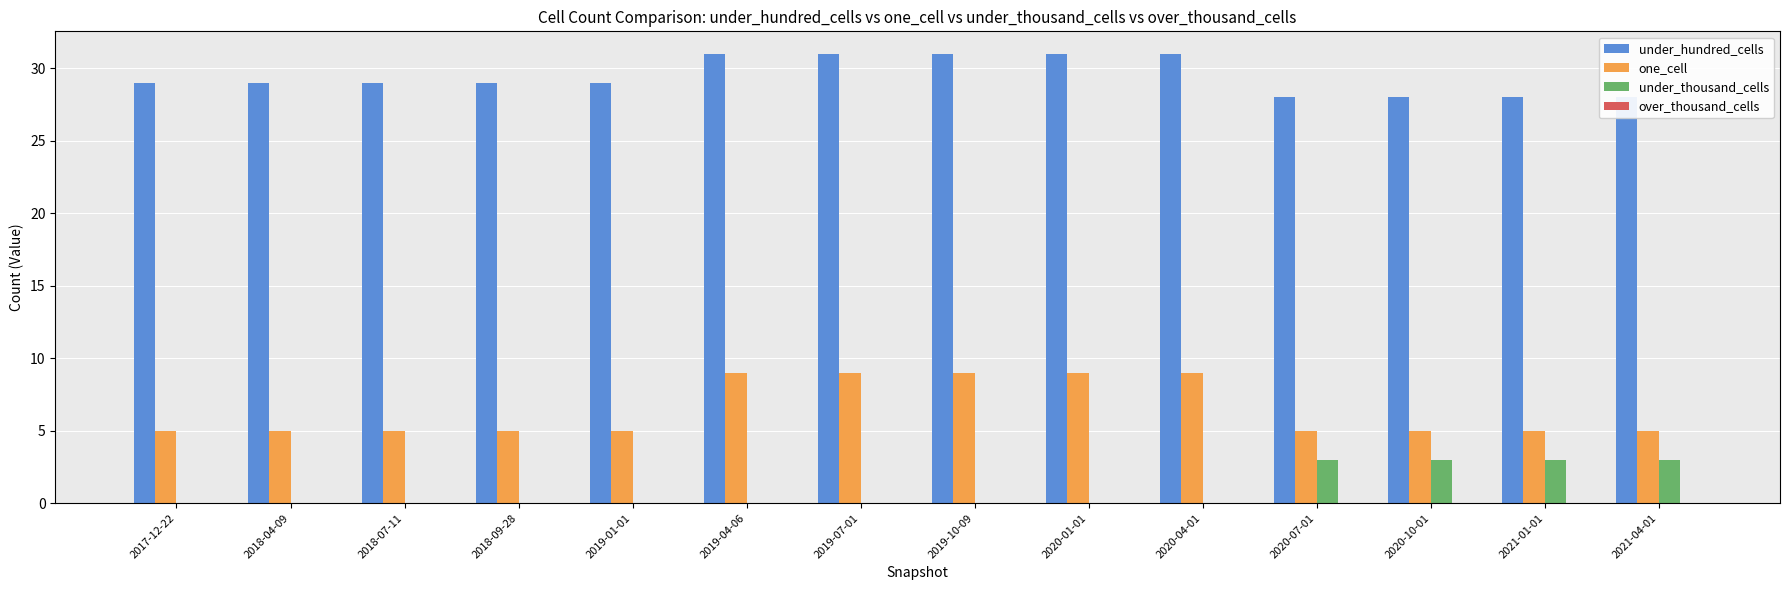

How many categories are shown in the chart?

14